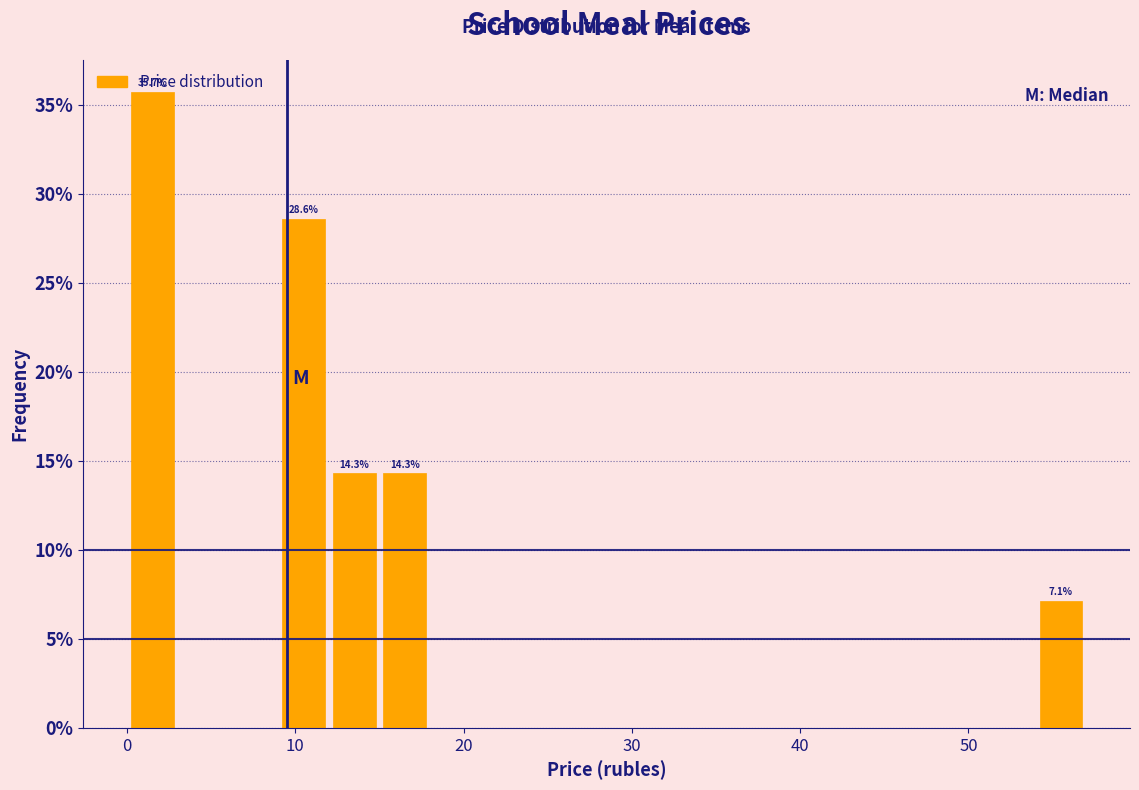

Around what value on the x-axis is the tallest bar? Give the approximate position of its centre, as read against the axis.

2